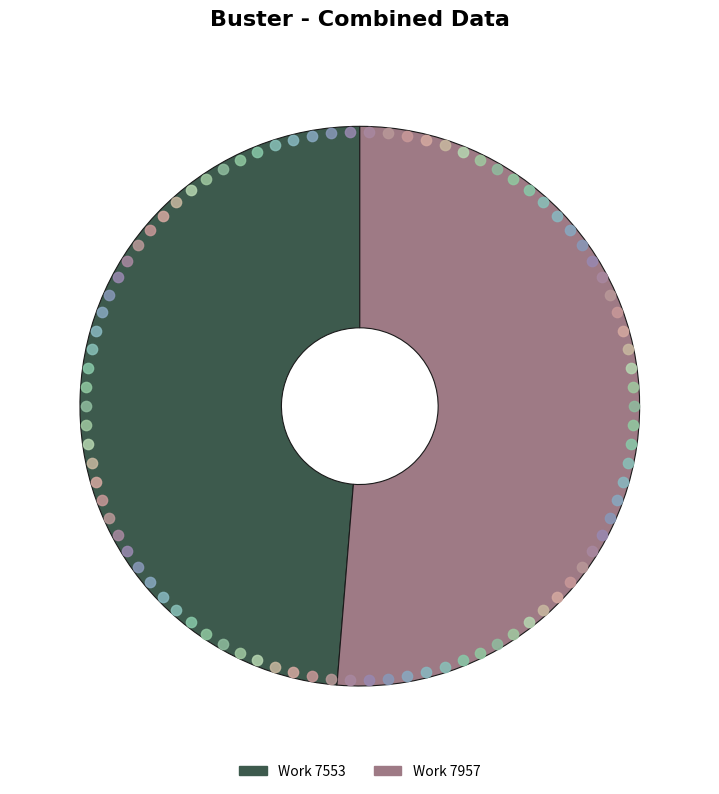

What is the change in value from Work 7553 to Work 7957?

+404